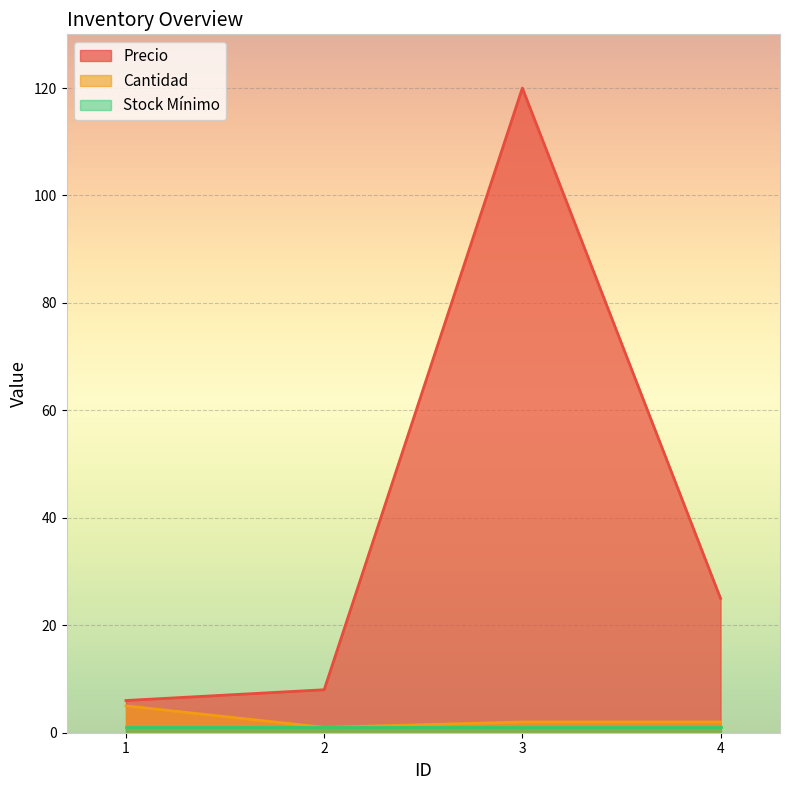

At which category is the sum across all series the highest?

3